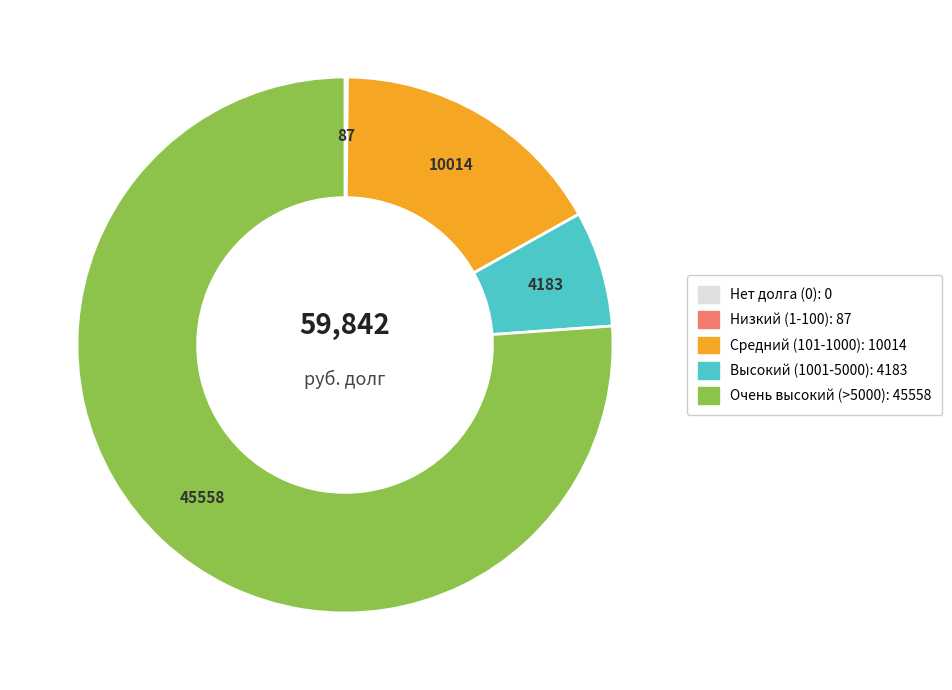

Is there any slice that represents more than half of the pie?

Yes